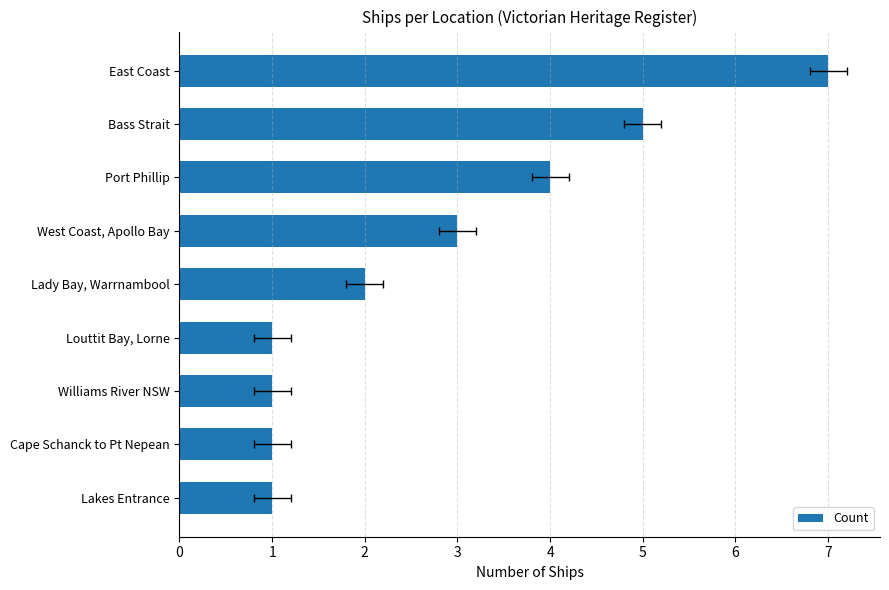

The value at Cape Schanck to Pt Nepean is 2. True or false?

False